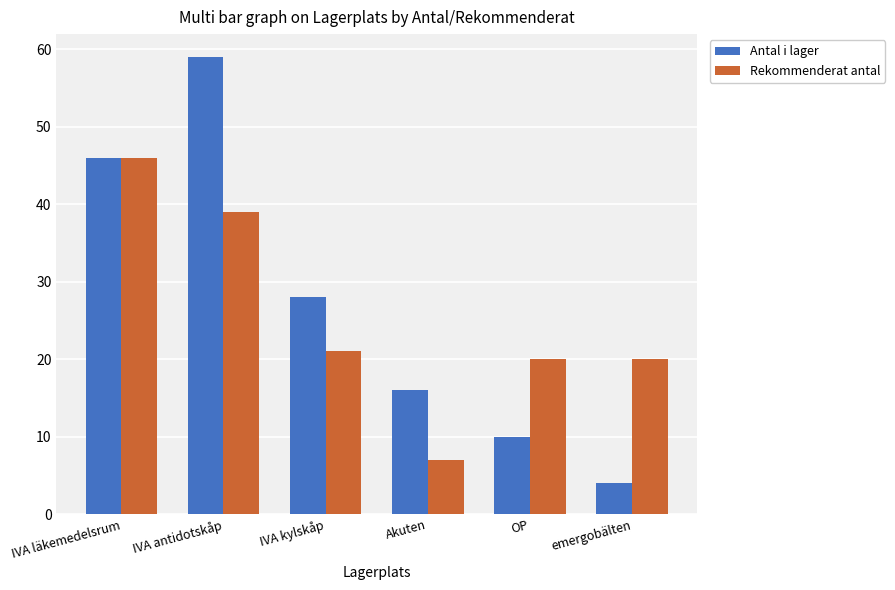

The Rekommenderat antal series shows 81 at IVA läkemedelsrum. True or false?

False